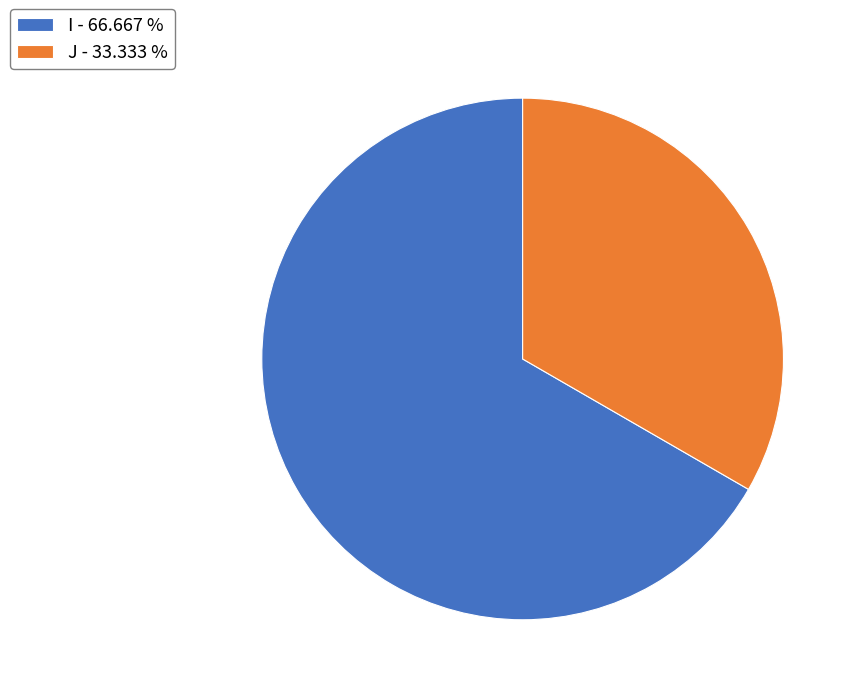

Is the sum of J - 33.333 % and I - 66.667 % greater than half?

Yes